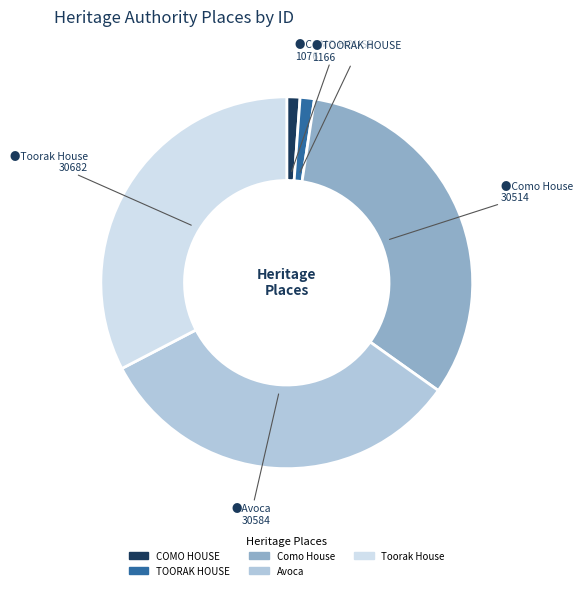

What is the ratio of the value at Como House to the value at TOORAK HOUSE?

26.2